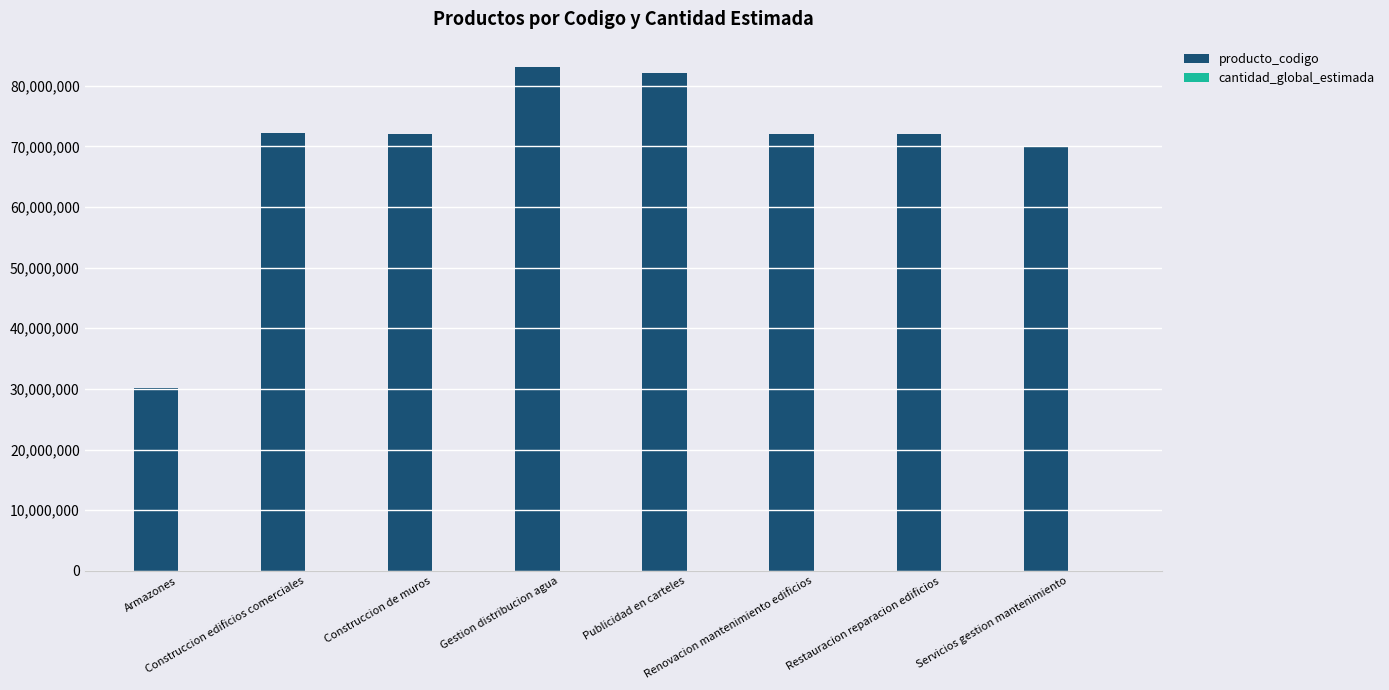

Which category has the highest value across all series?

Gestion distribucion agua